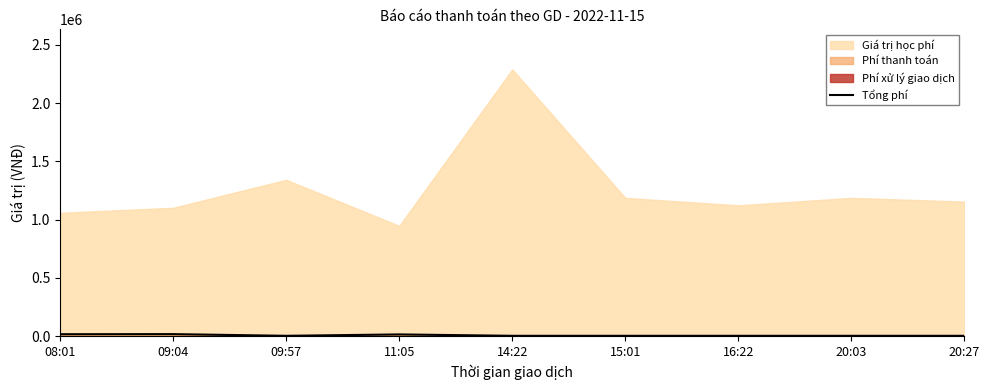

How many values are between 3300 and 15152?

7